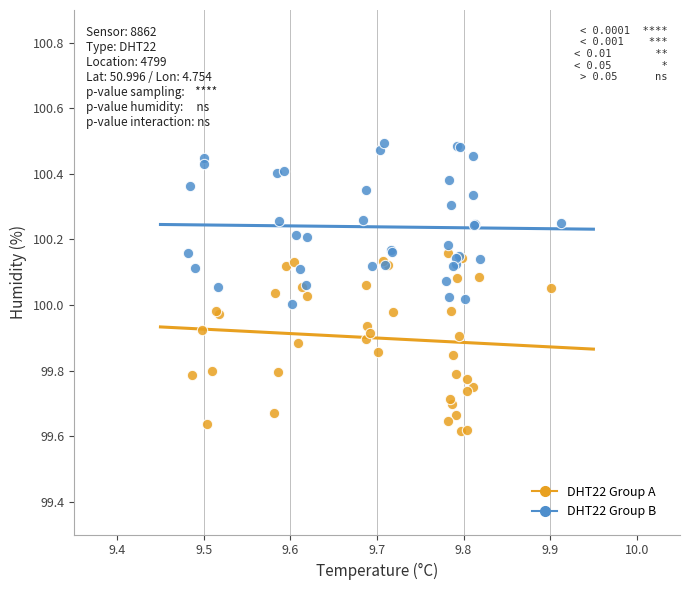

Which series reaches the minimum Y coordinate?

DHT22 Group A